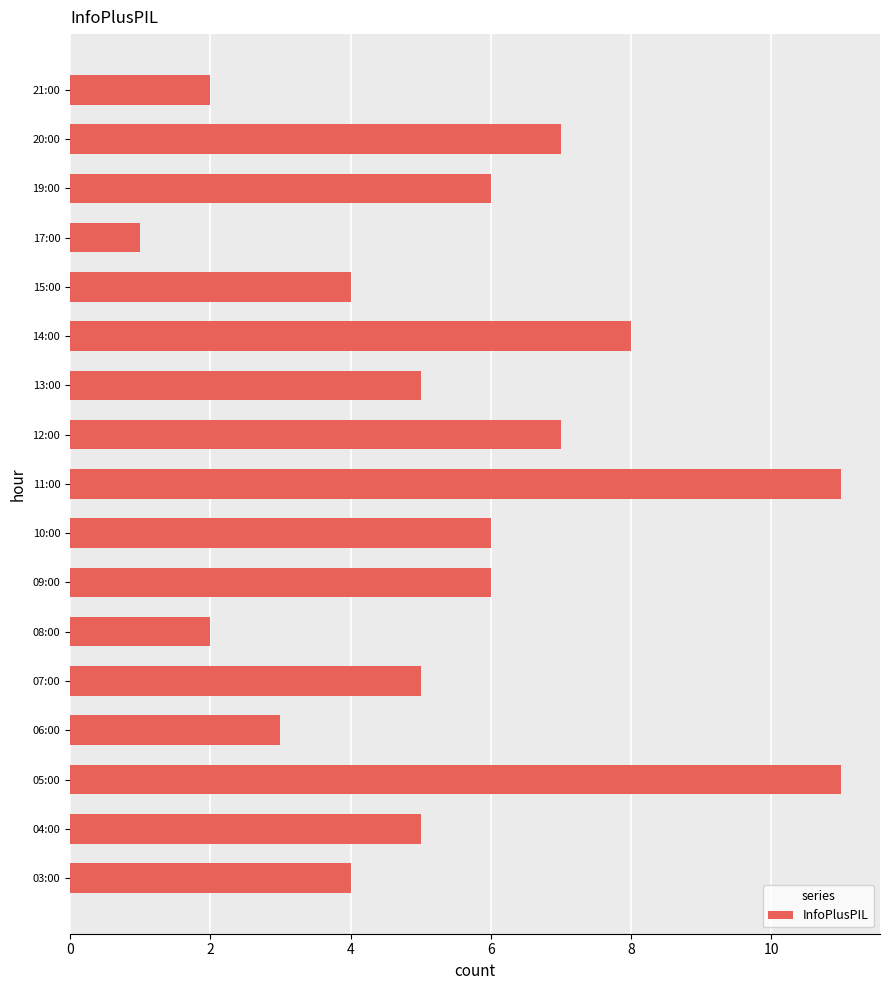

What is the smallest value displayed?

1